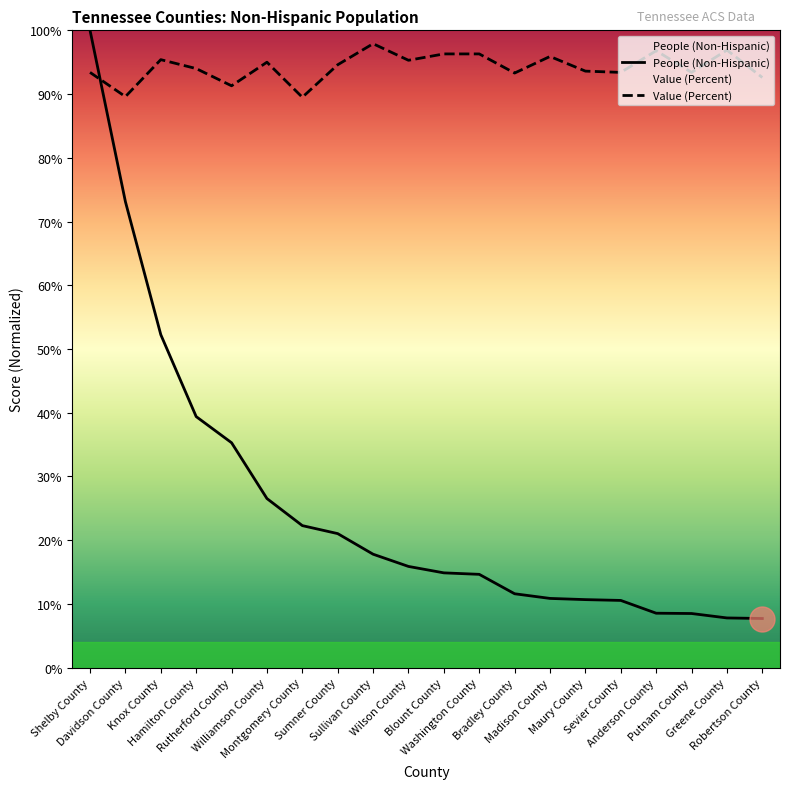

True or false: Value (Percent) and People (Non-Hispanic) intersect in this chart.

True